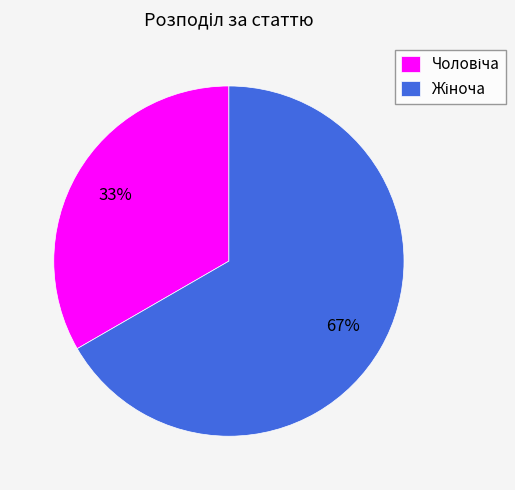

How many segments does this pie chart have?

2